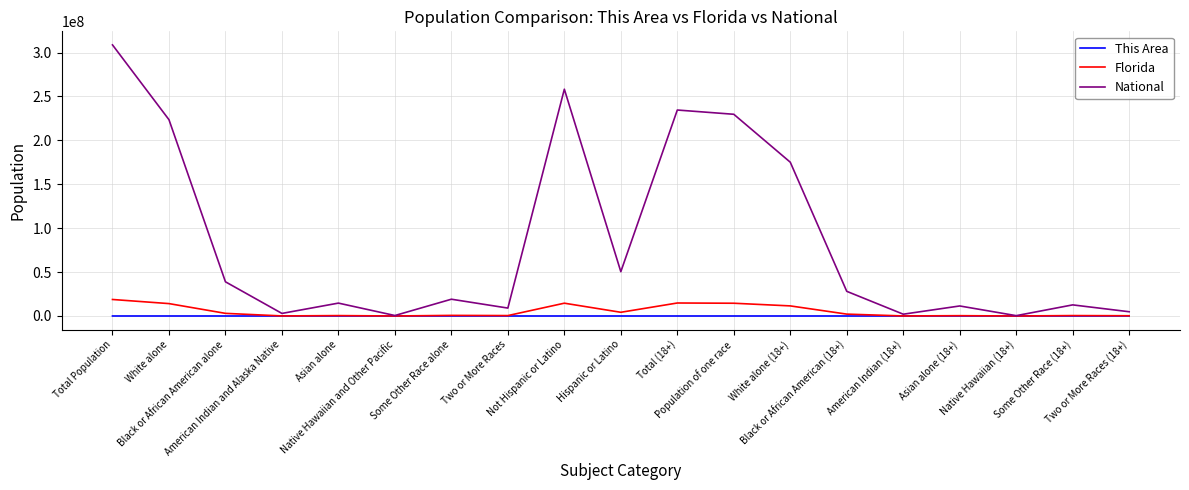

Is the value of This Area at Black or African American (18+) greater than the value of Florida at Black or African American alone?

No